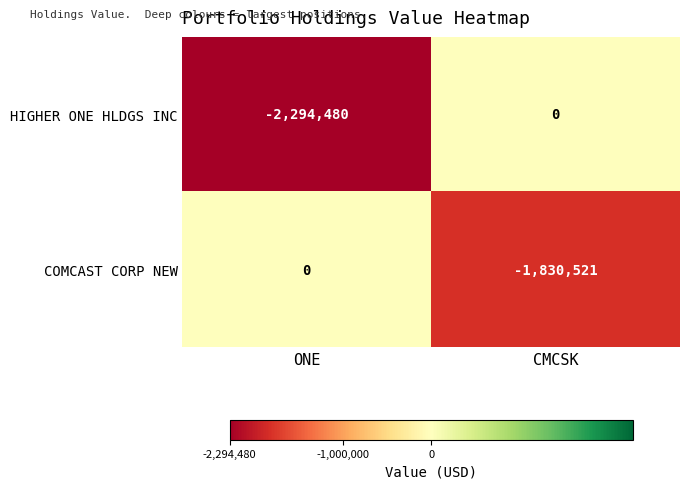

Which series has the widest spread of values?

HIGHER ONE HLDGS INC